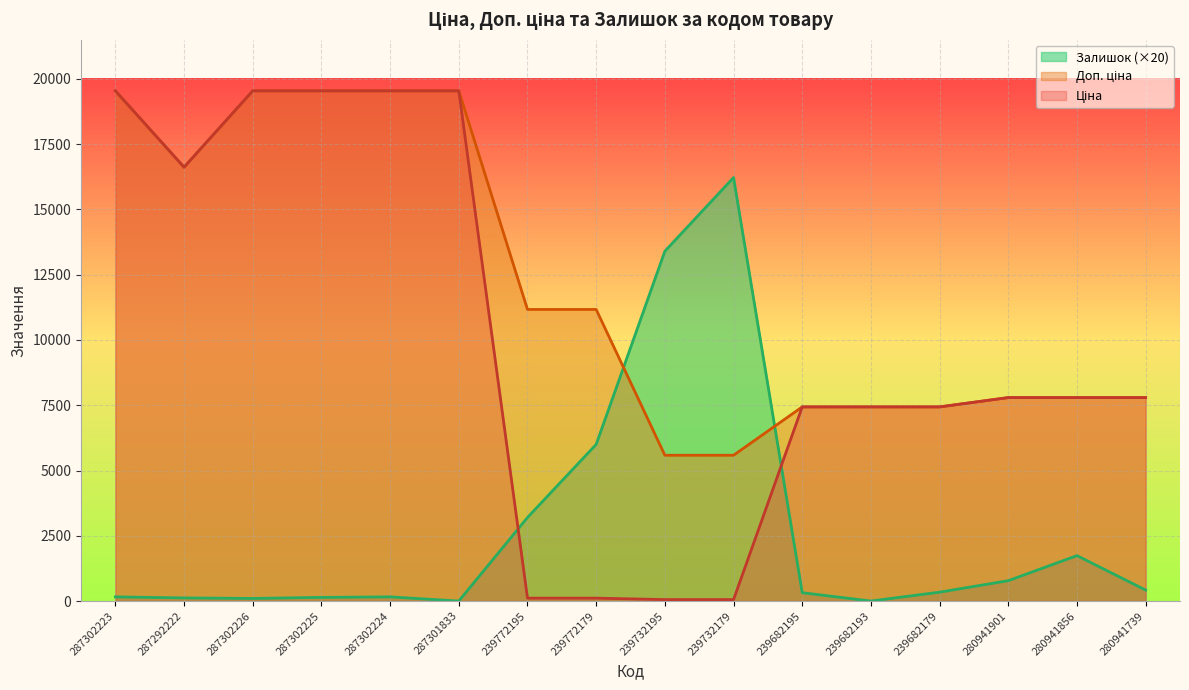

Does the chart display data point markers on the line(s)?

No